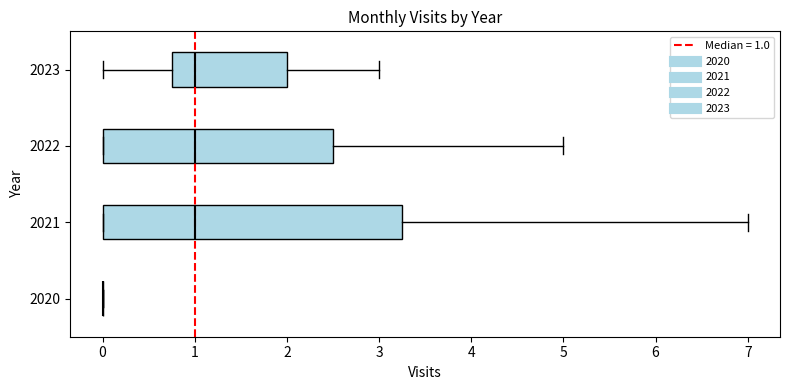

Which box is the widest, from its left edge to its right edge?

2021